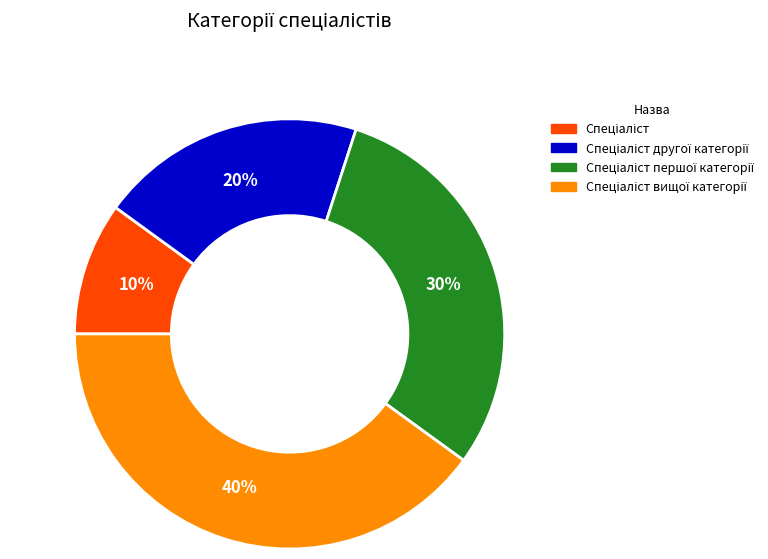

Is there a majority slice in this chart?

No